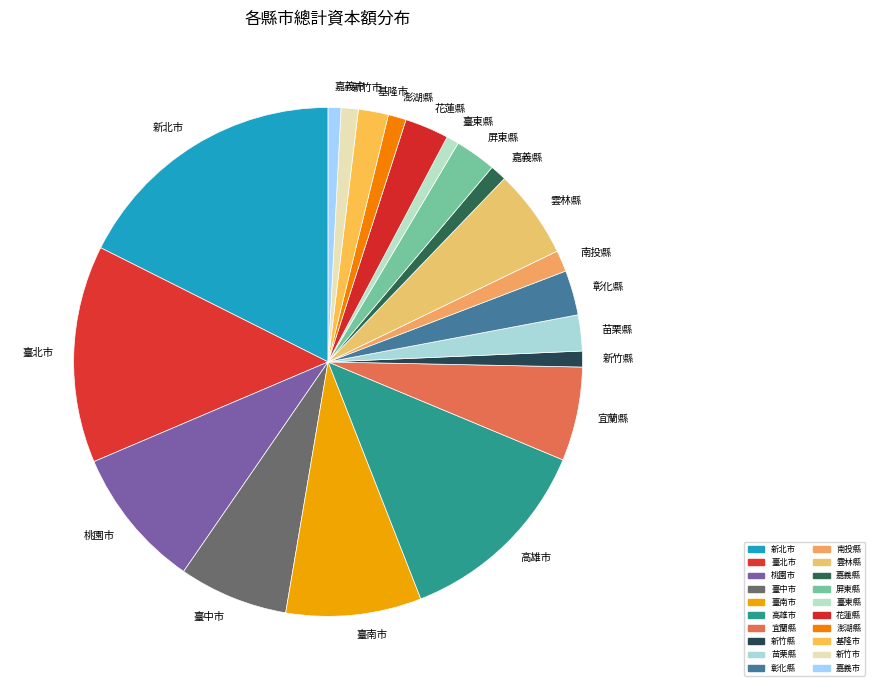

What is the largest slice in the pie chart?

新北市